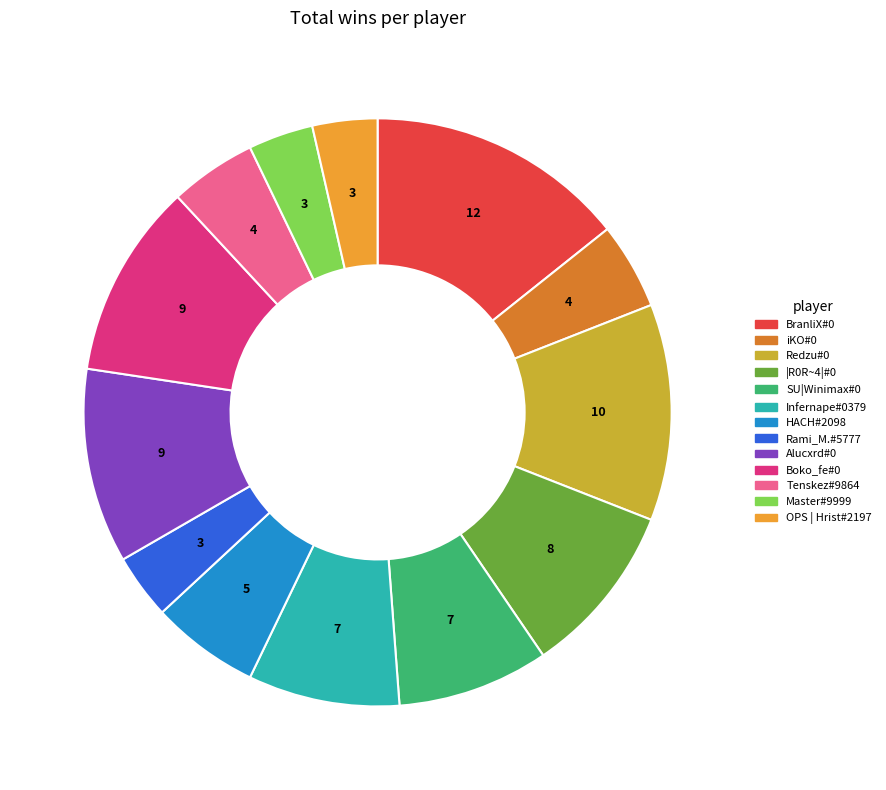

Is there any slice that represents more than half of the pie?

No